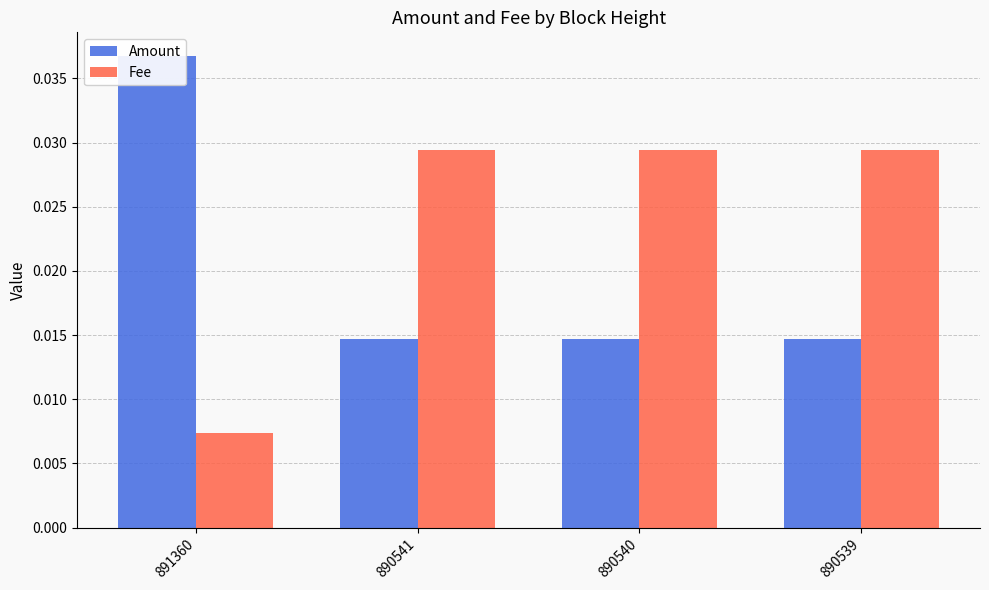

Which category has the lowest value in the Amount series?

890541